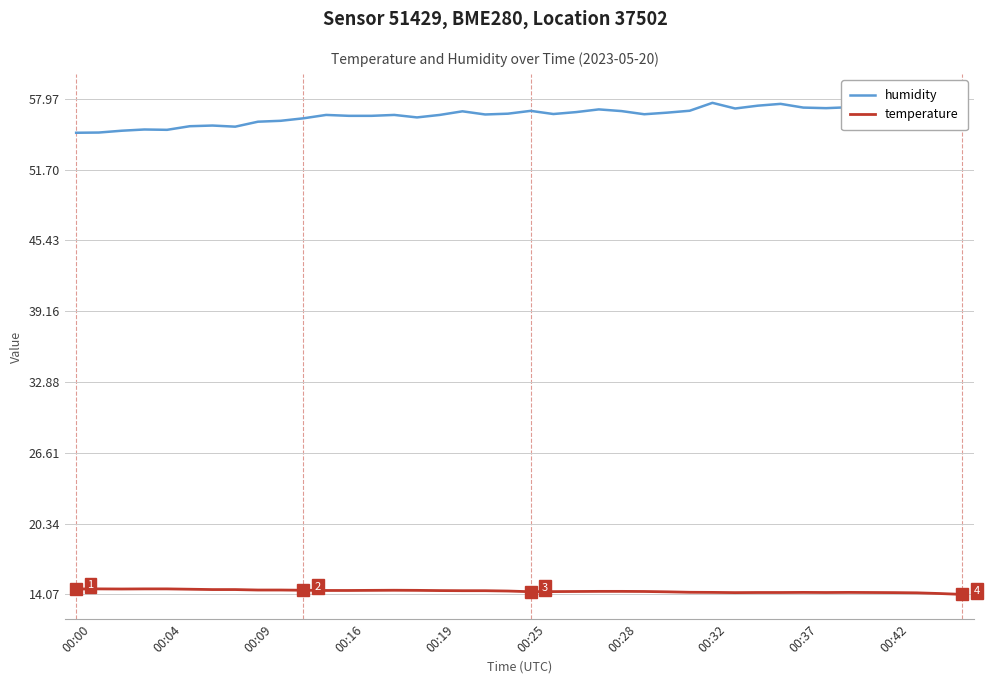

True or false: temperature and humidity cross at least once.

False